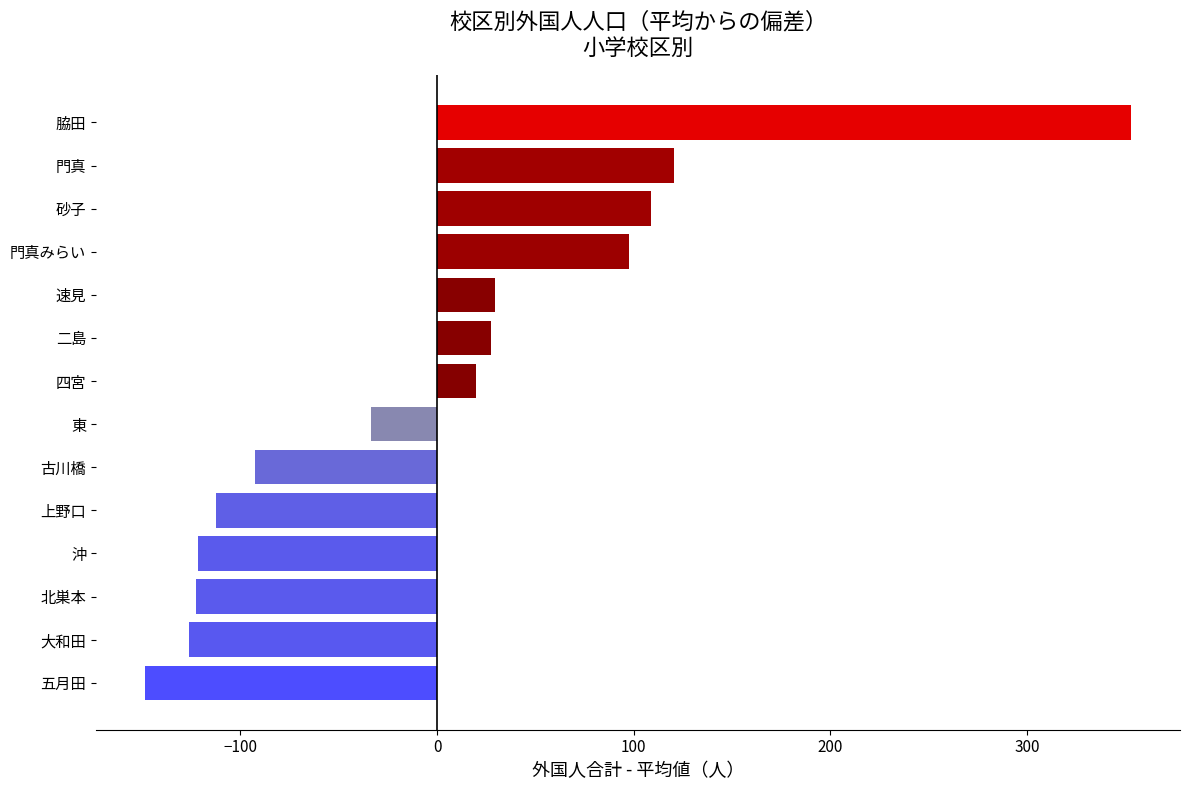

Read the value at 門真みらい.

97.6